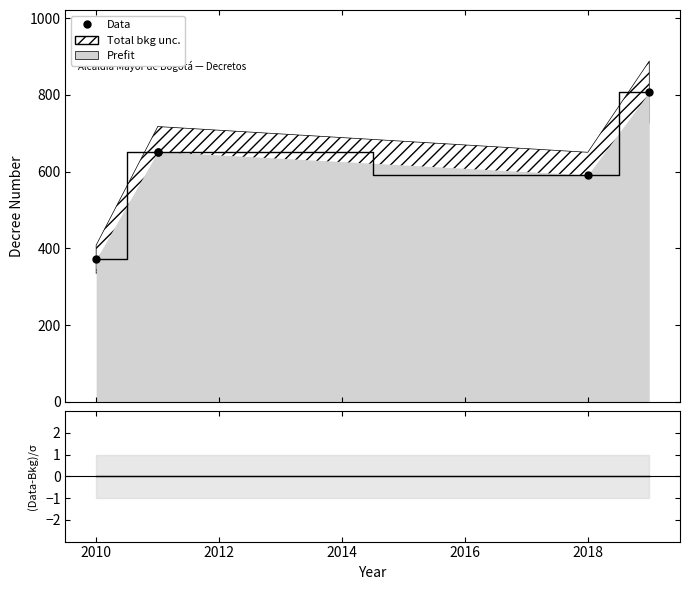

True or false: Data and (Data-Prefit)/σ intersect in this chart.

False